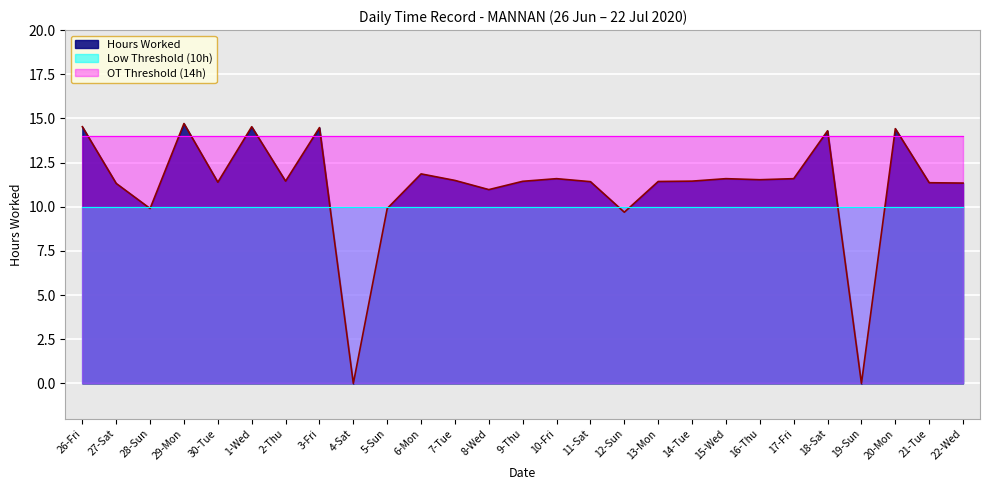

What is the maximum value shown in the chart?

14.7